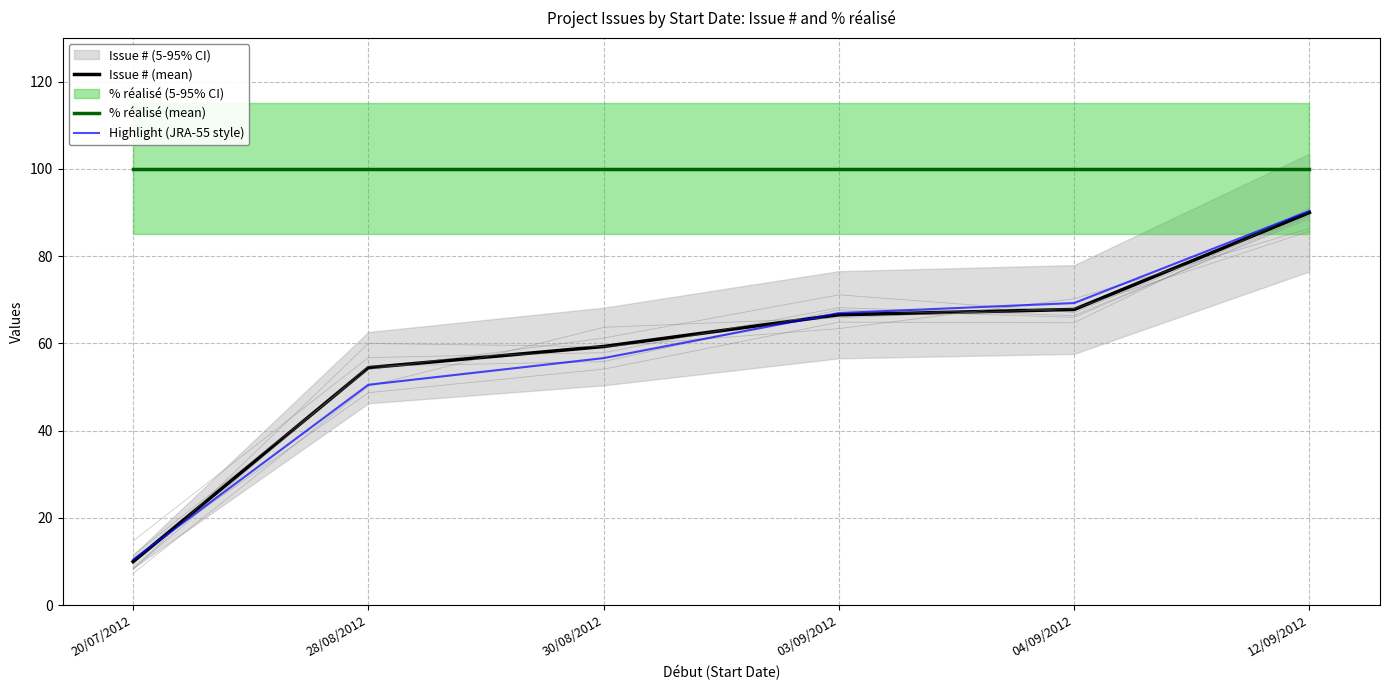

Reading left to right, extract all data points from this chart.

Issue # (mean): 10.0	54.4	59.3	66.6	67.8	90.0
% réalisé (mean): 100.0	100.0	100.0	100.0	100.0	100.0
Highlight (JRA-55 style): 10.4	50.5	56.6	67.0	69.3	90.3